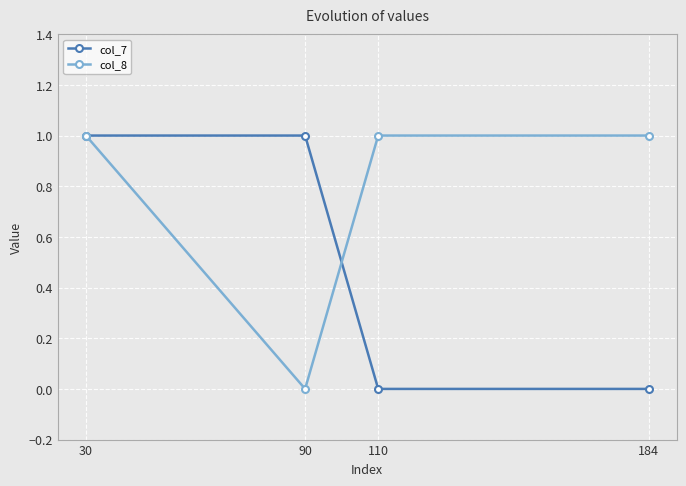

How many data points in col_7 are less than 1?

2